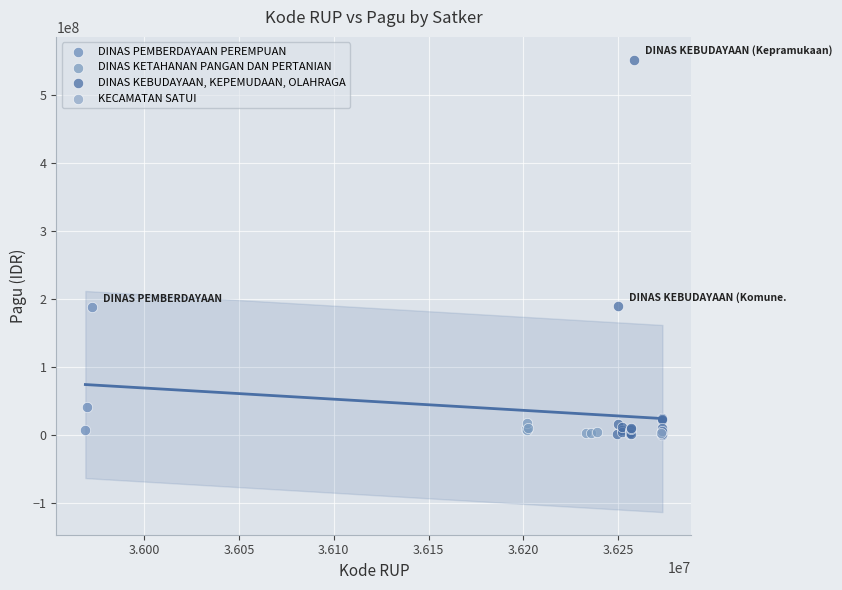

What are all the series names shown in the legend?

DINAS PEMBERDAYAAN PEREMPUAN, DINAS KETAHANAN PANGAN DAN PERTANIAN, DINAS KEBUDAYAAN, KEPEMUDAAN, OLAHRAGA, KECAMATAN SATUI